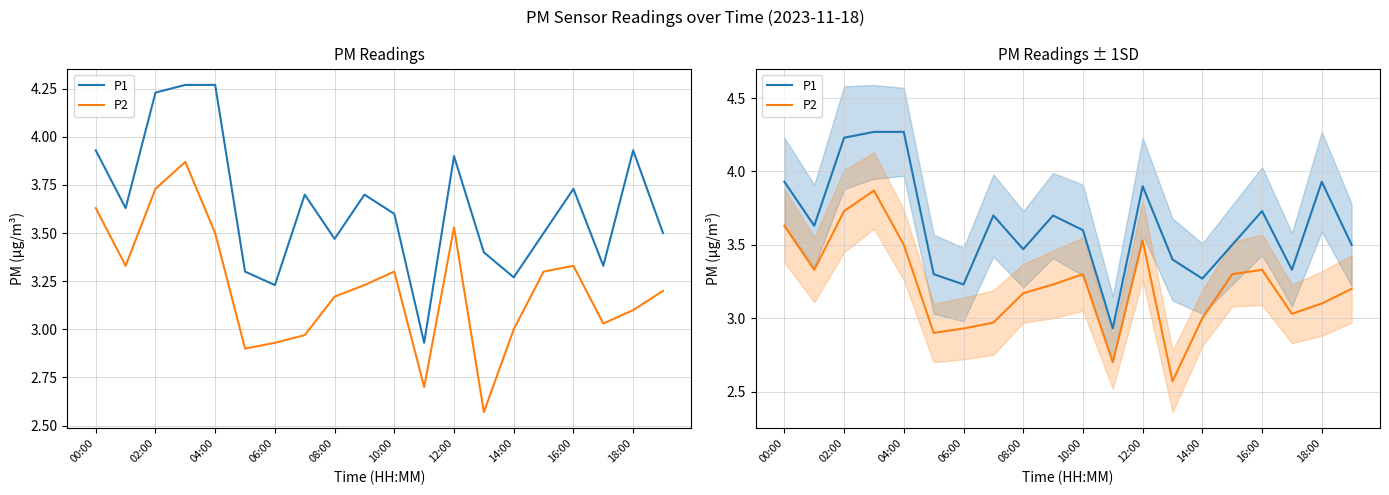

Which label corresponds to the smallest value in the chart?

13